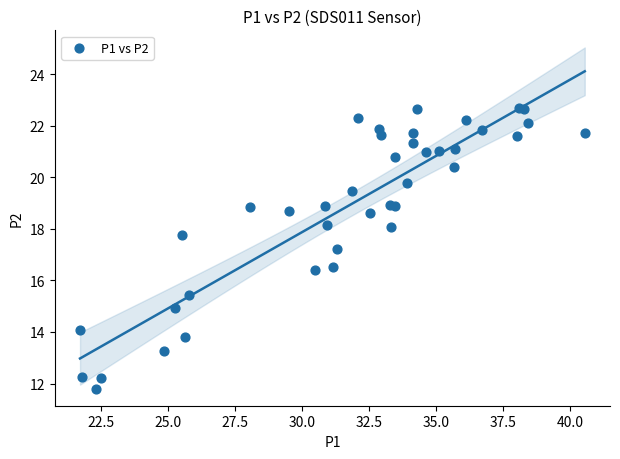

What Y value in the scatter plot is closest to 17?

17.2